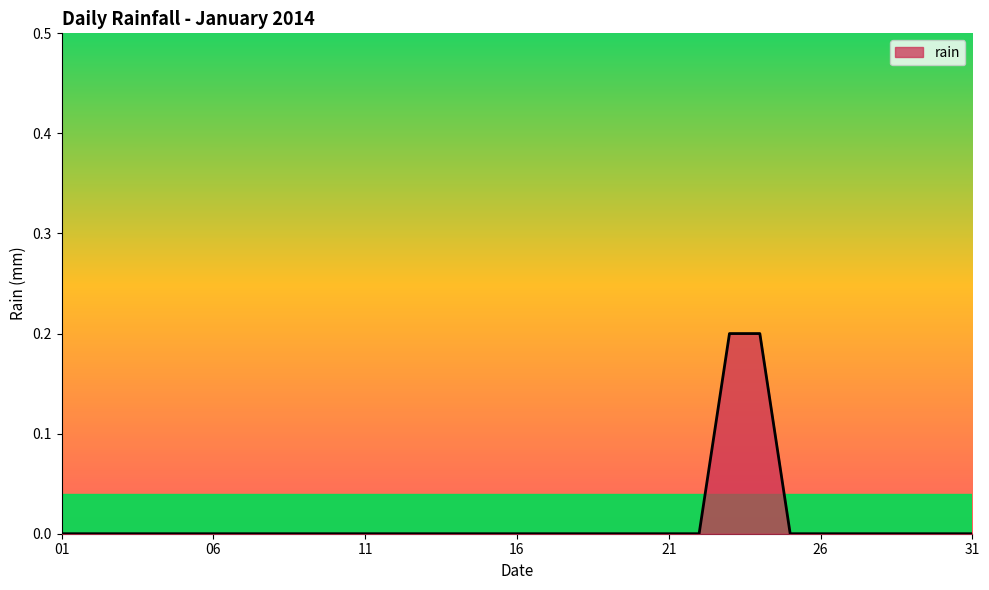

How many lines are shown in the chart?

1